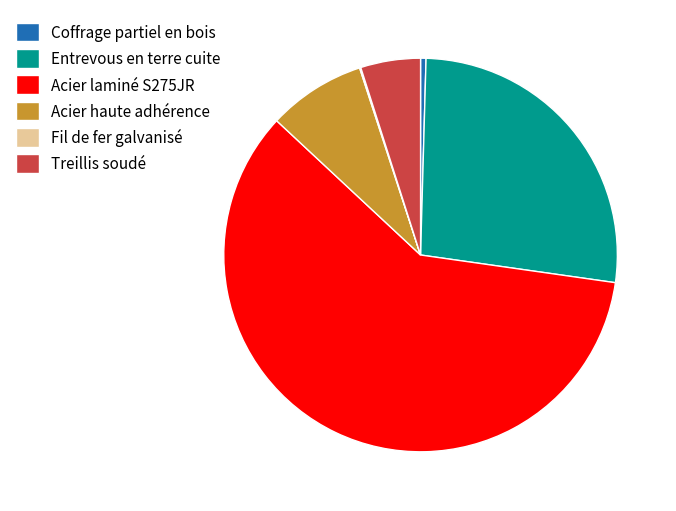

Does any single category account for the majority?

Yes